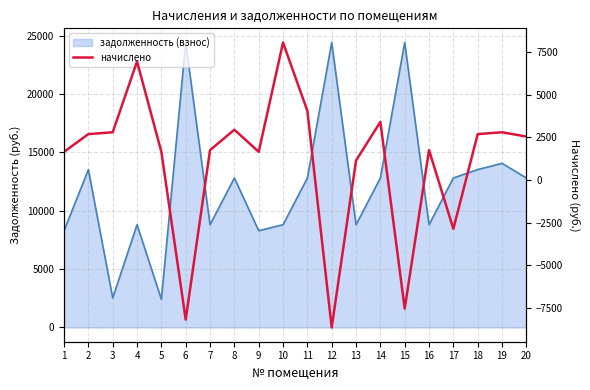

How many lines are shown in the chart?

1